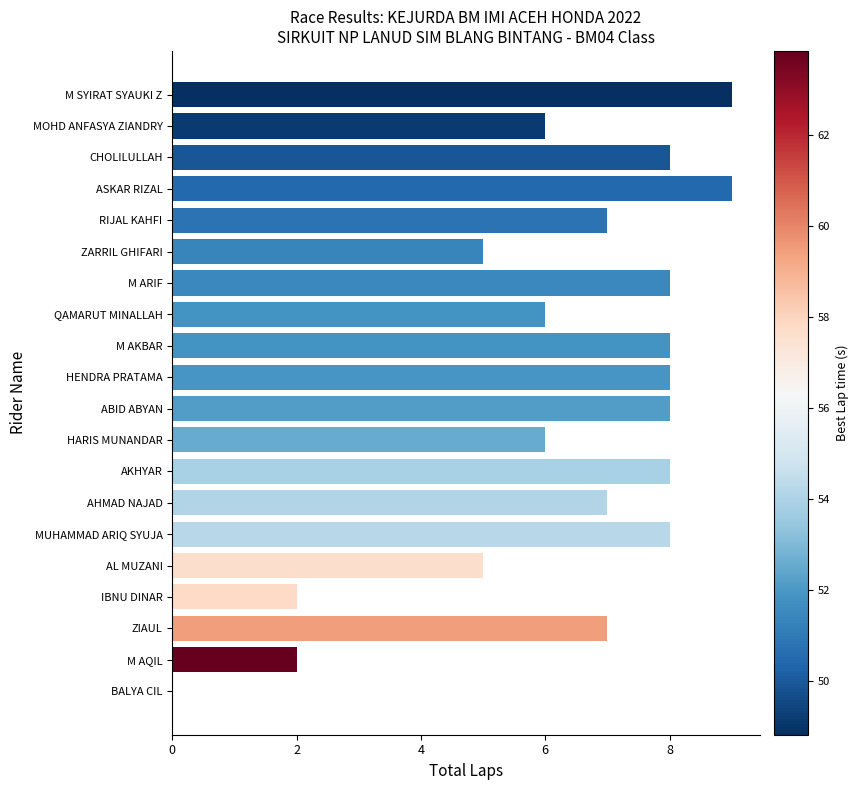

Reading top to bottom, extract all data points from this chart.

M SYIRAT SYAUKI Z=9	MOHD ANFASYA ZIANDRY=6	CHOLILULLAH=8	ASKAR RIZAL=9	RIJAL KAHFI=7	ZARRIL GHIFARI=5	M ARIF=8	QAMARUT MINALLAH=6	M AKBAR=8	HENDRA PRATAMA=8	ABID ABYAN=8	HARIS MUNANDAR=6	AKHYAR=8	AHMAD NAJAD=7	MUHAMMAD ARIQ SYUJA=8	AL MUZANI=5	IBNU DINAR=2	ZIAUL=7	M AQIL=2	BALYA CIL=0